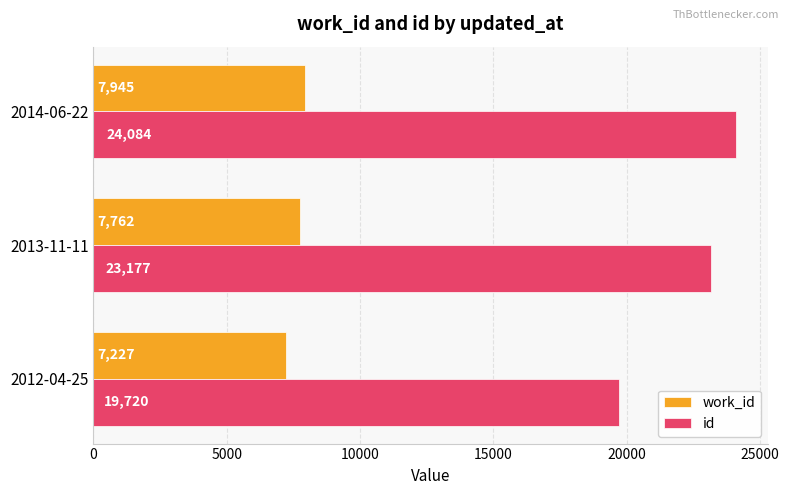

Which series changed the most between 2013-11-11 and 2014-06-22?

id